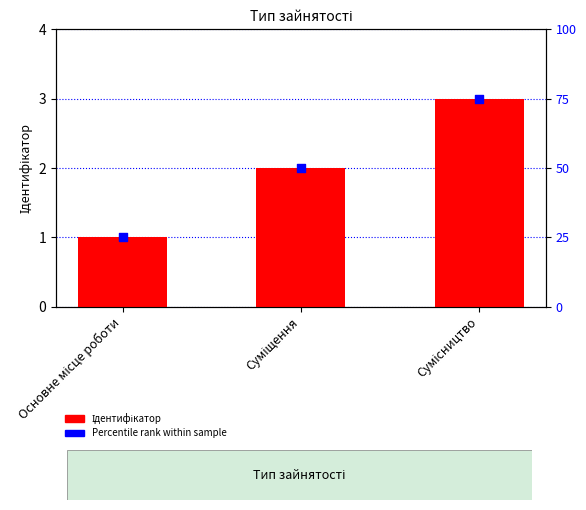

Which series has the largest total across all categories?

Percentile rank